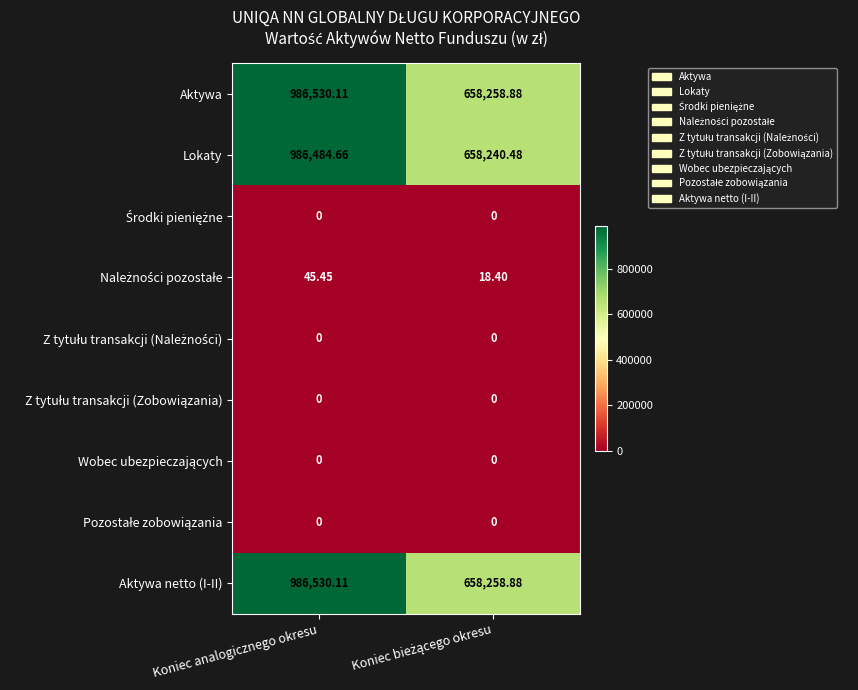

Where does the Aktywa series first go above 986530?

Koniec analogicznego okresu